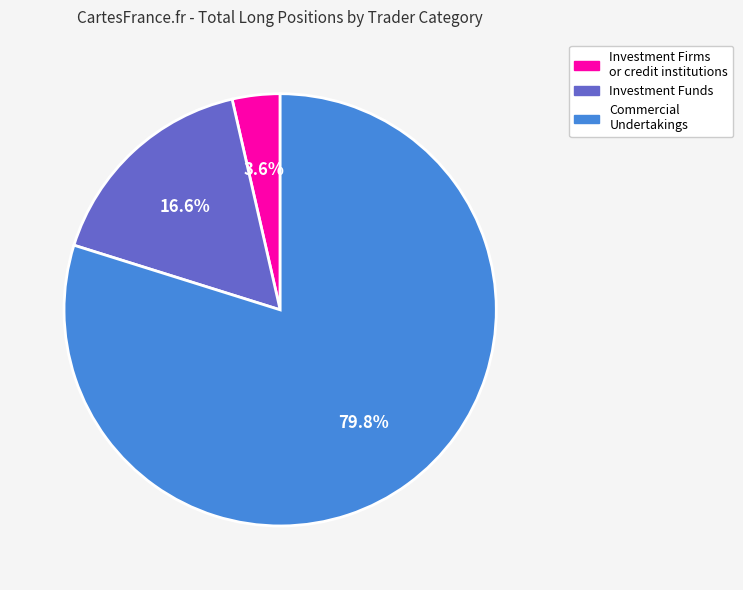

Which has a higher value, Commercial Undertakings or Investment Funds?

Commercial Undertakings